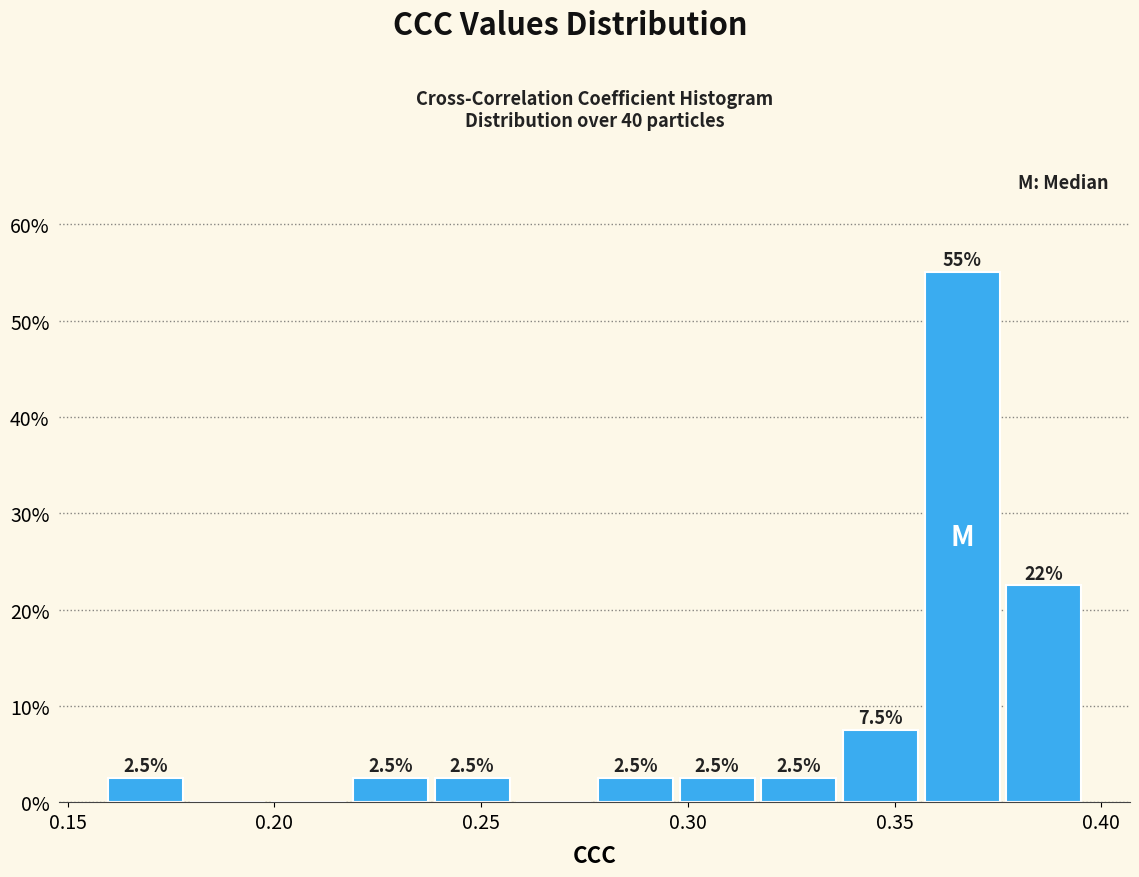

Around what value on the x-axis is the tallest bar? Give the approximate position of its centre, as read against the axis.

0.365